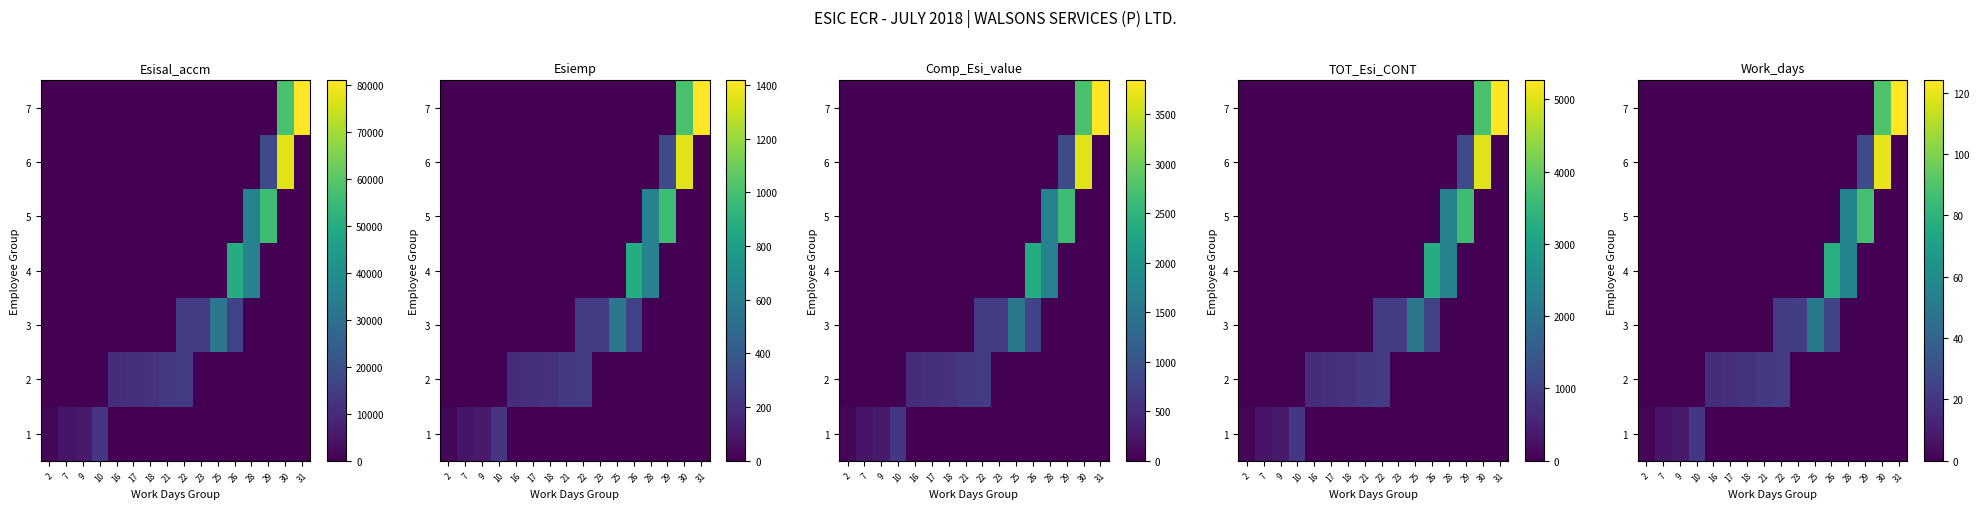

How many values in row_5 are above zero?

2